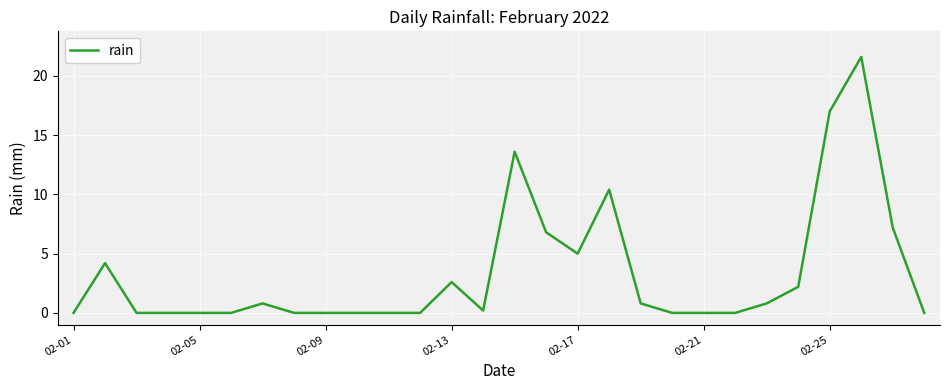

What is the maximum value shown in the chart?

21.6